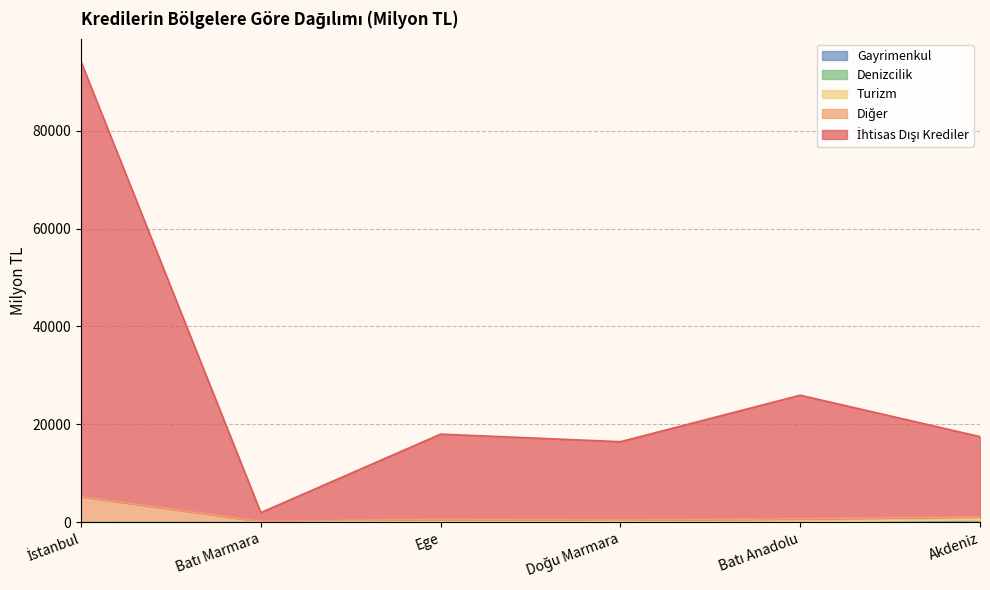

The value of Turizm at Akdeniz is 833.6. True or false?

False